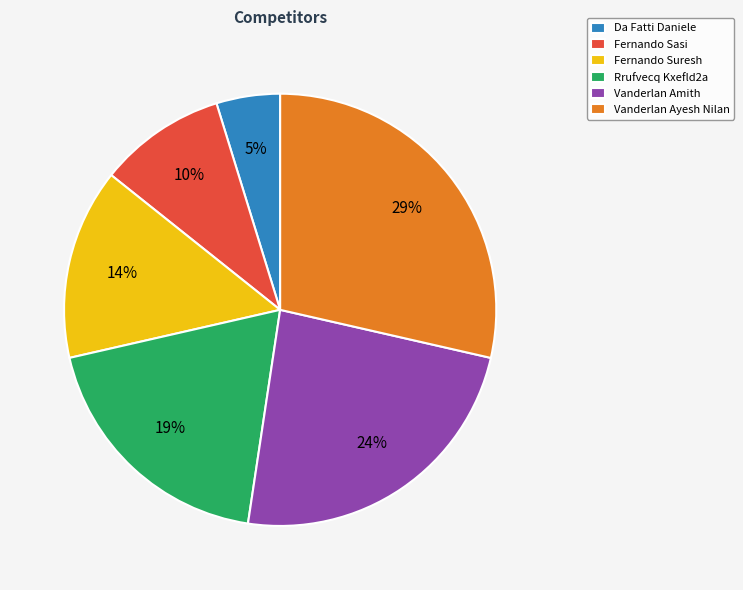

To the nearest percent, what portion does Vanderlan Amith represent?

24%